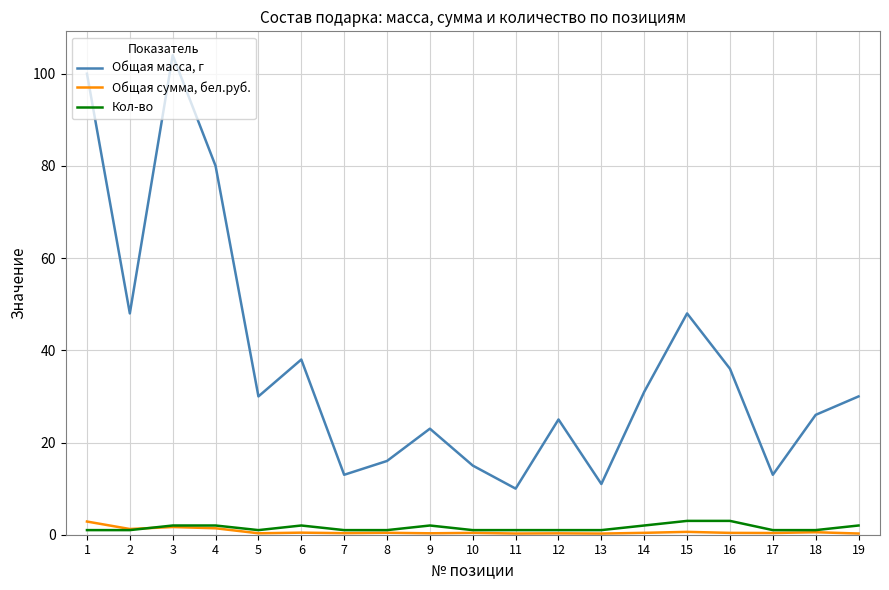

What are all the series names shown in the legend?

Общая масса, г, Общая сумма, бел.руб., Кол-во